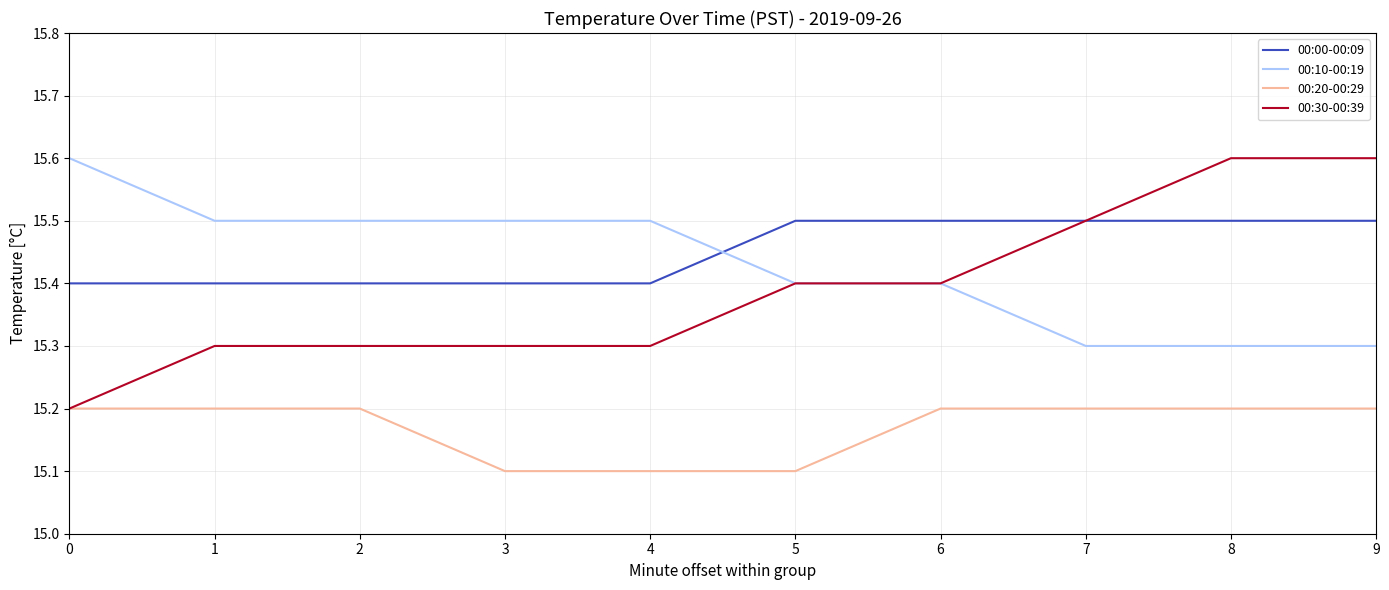

Which series has the largest total across all categories?

00:00-00:09